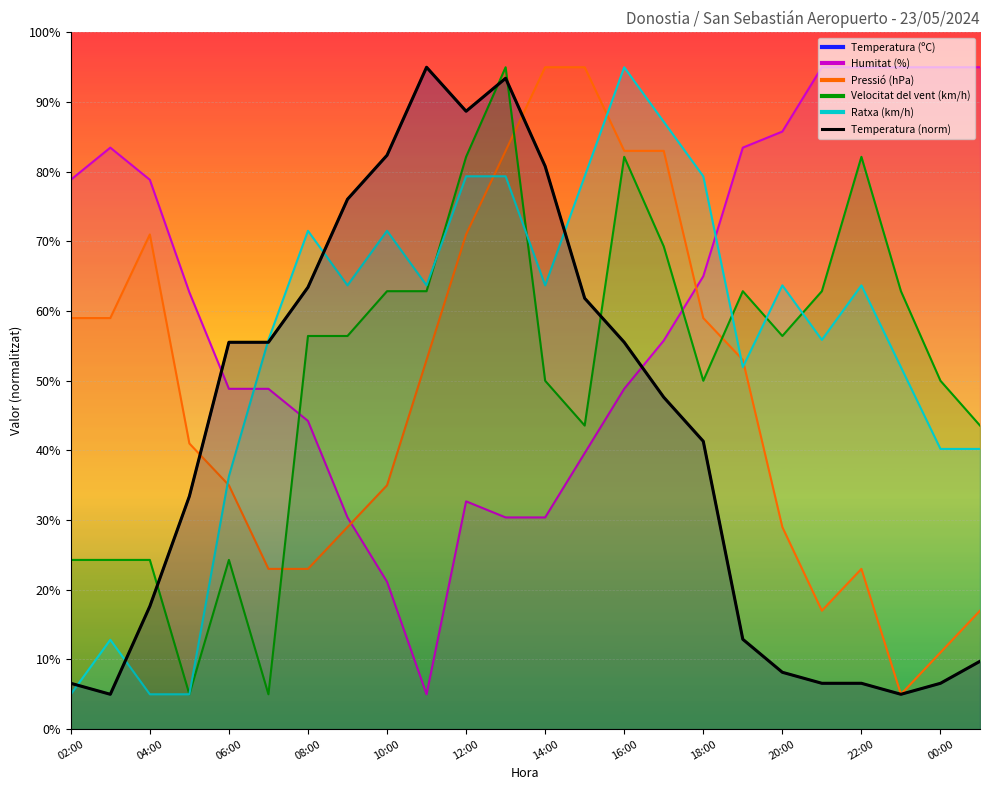

The chart shows a value of 12.1 at 18:00. True or false?

False